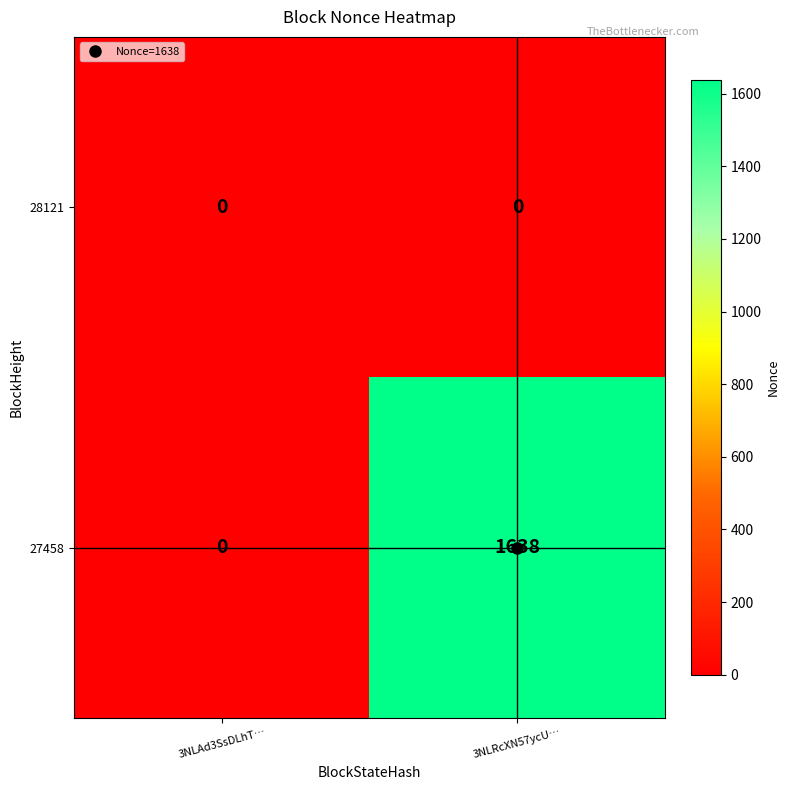

Between 3NLAd3SsDLhT… and 3NLRcXN57ycU…, which series saw the biggest shift?

27458